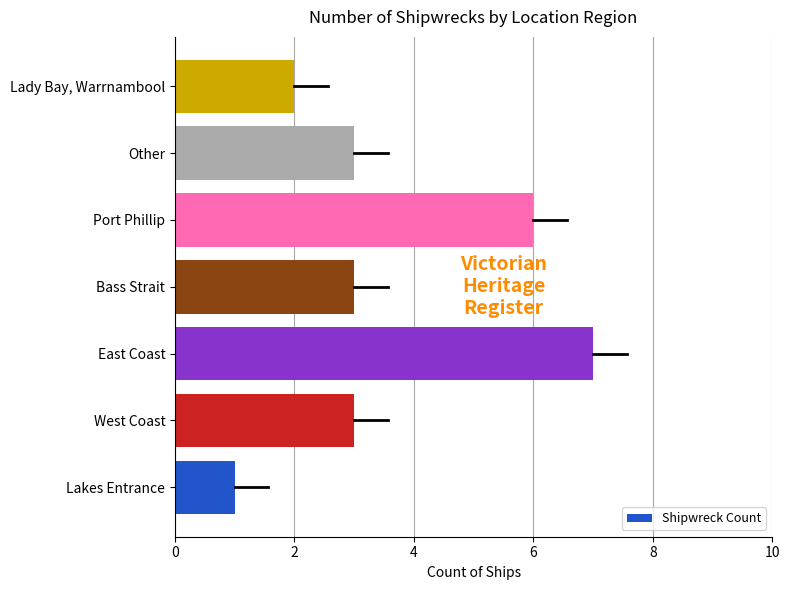

What is the difference between the second highest and minimum values?

5